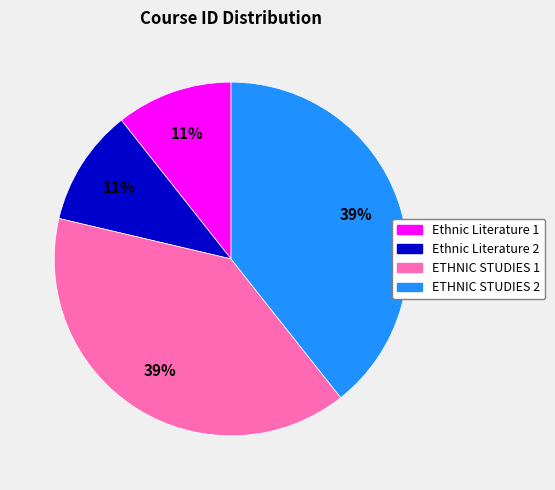

Does ETHNIC STUDIES 1 account for over 50% of the chart?

No